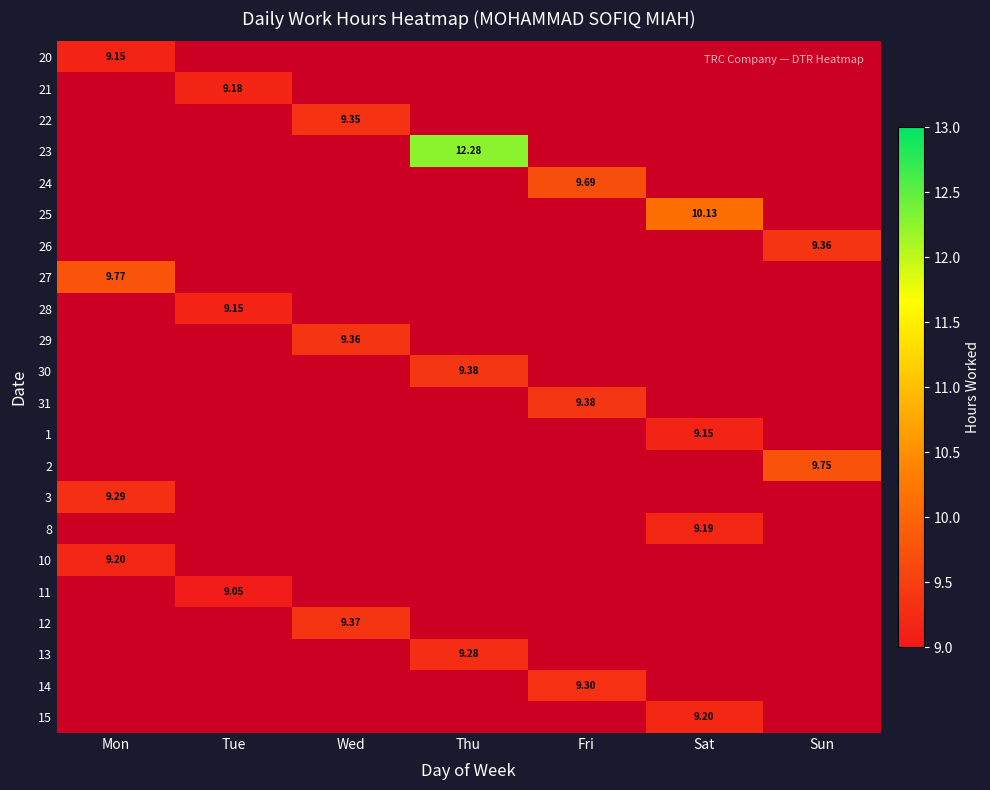

What is the smallest value displayed?

9.1